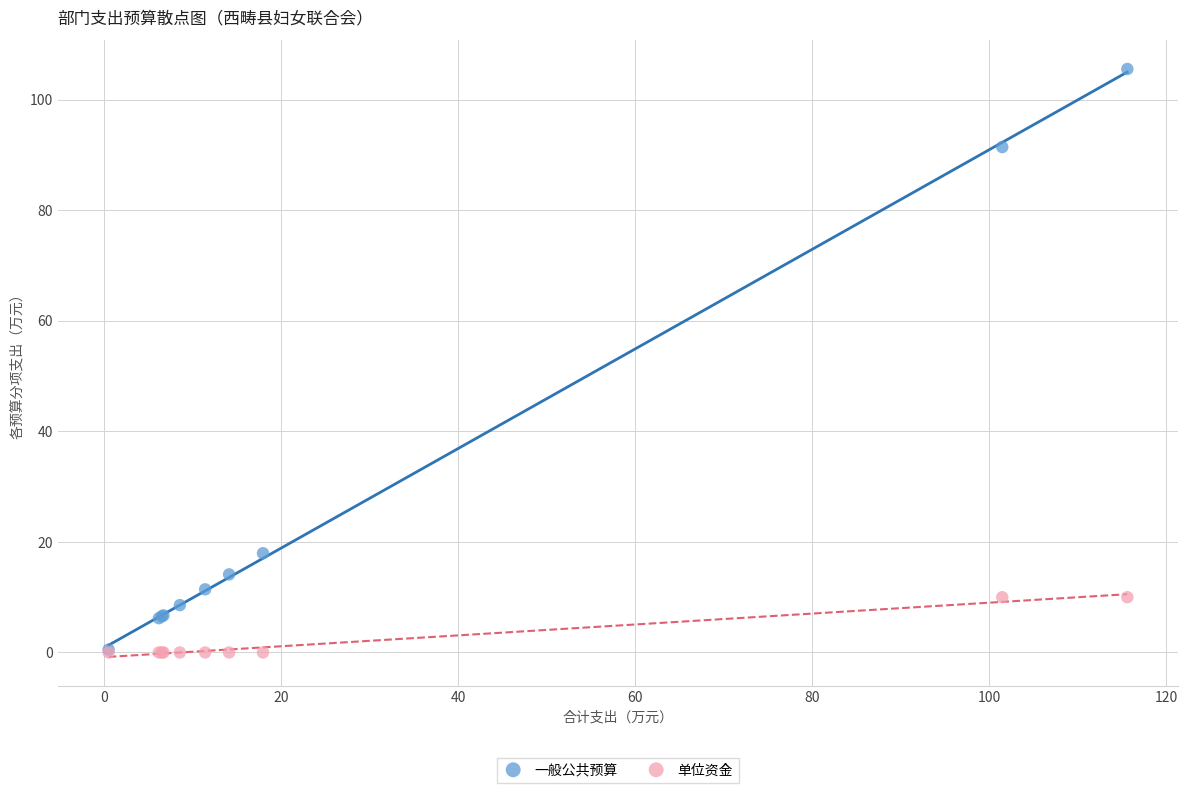

What are all the series names shown in the legend?

一般公共预算, 单位资金